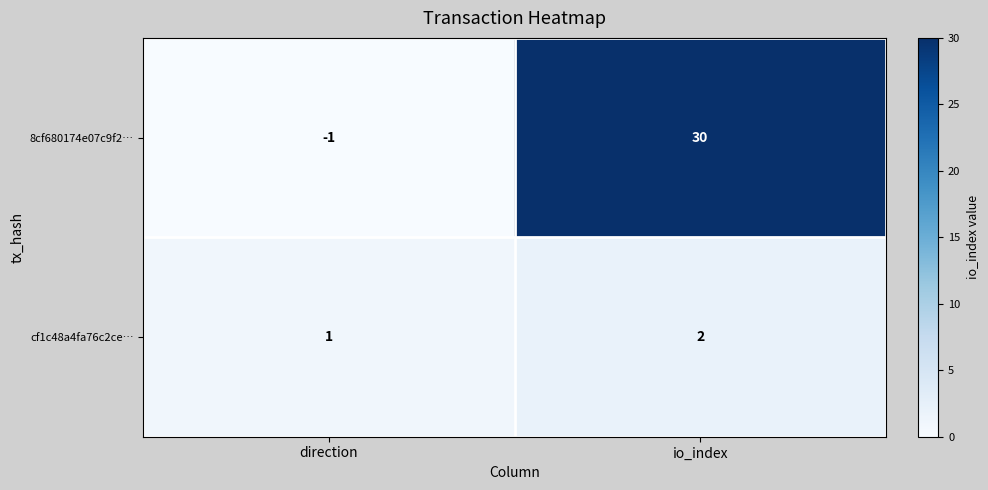

What is the maximum value shown in the chart?

30